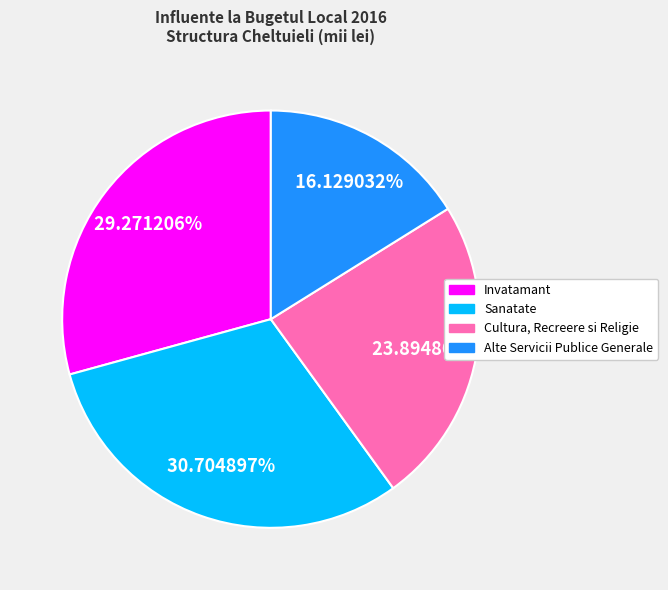

What is the total percentage of Invatamant and Sanatate?

60.0%